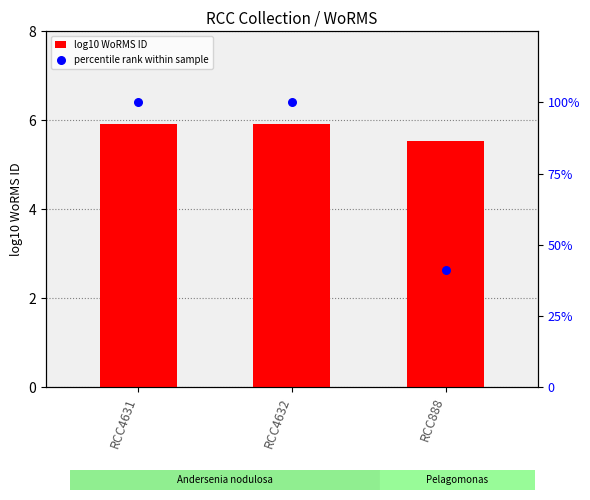

What are all the series names shown in the legend?

log10 WoRMS ID, percentile rank within sample